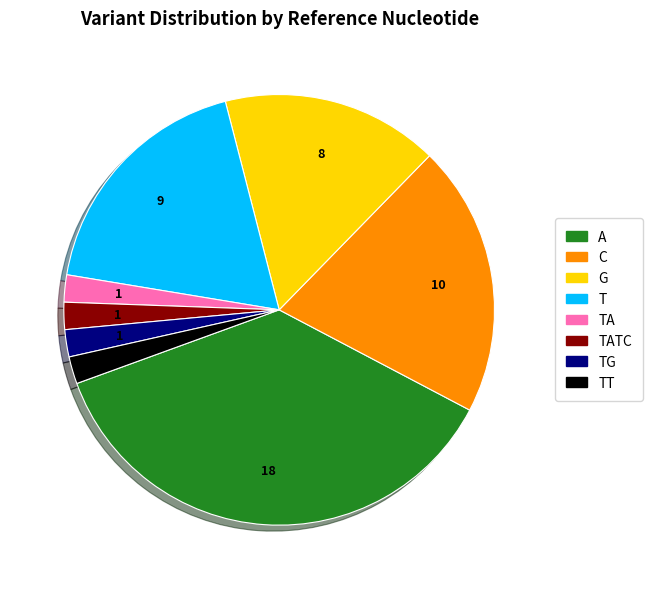

What is the largest slice in the pie chart?

A